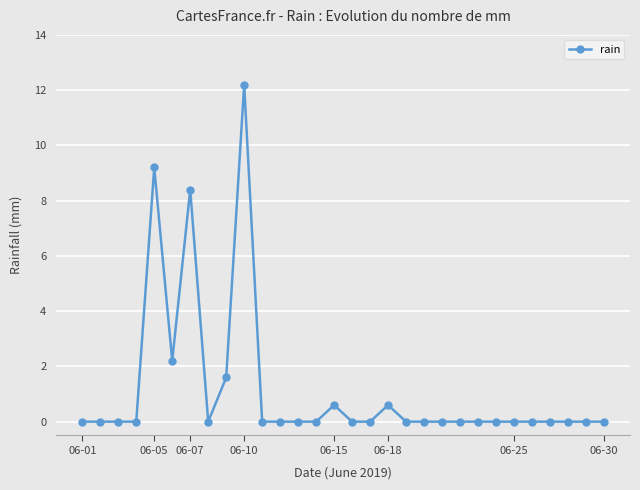

What is the sum of all values?

34.8